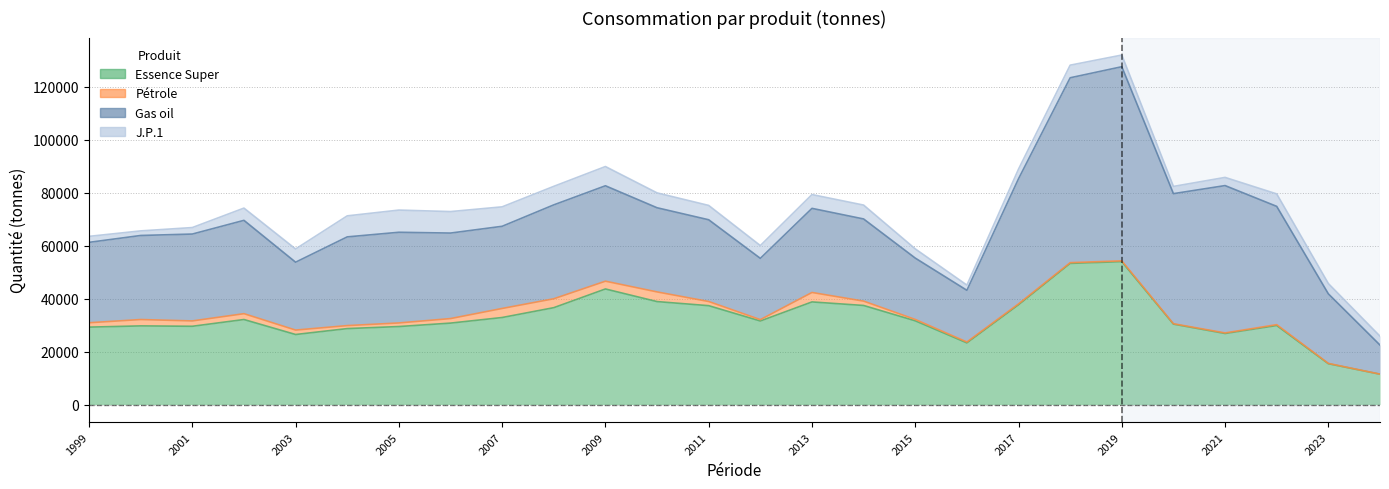

Rank the series at 2017 from lowest to highest value.

Pétrole, J.P.1, Essence Super, Gas oil